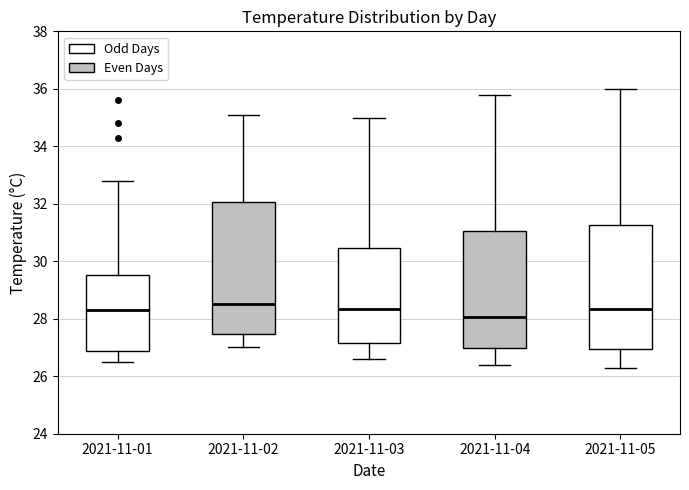

Which box has the lowest median line?

2021-11-04